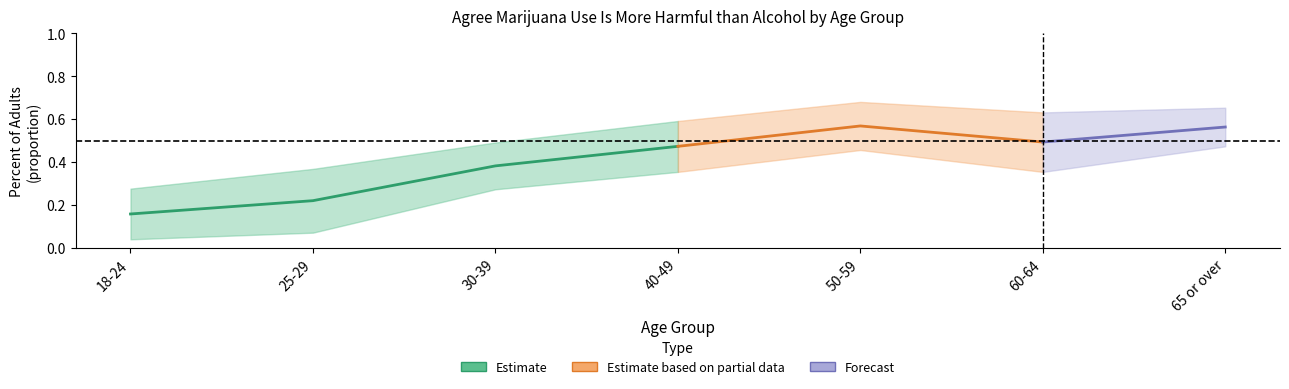

What is the value of the center point at the 2nd from the left?

0.2